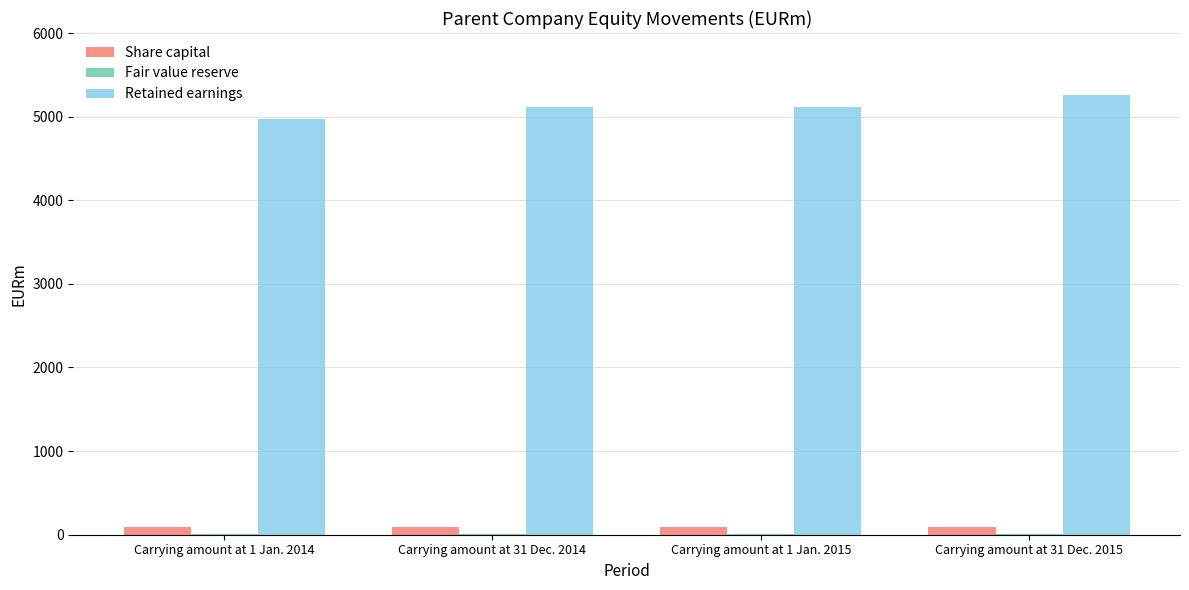

Which label corresponds to the largest value in the chart?

Carrying amount at 31 Dec. 2015